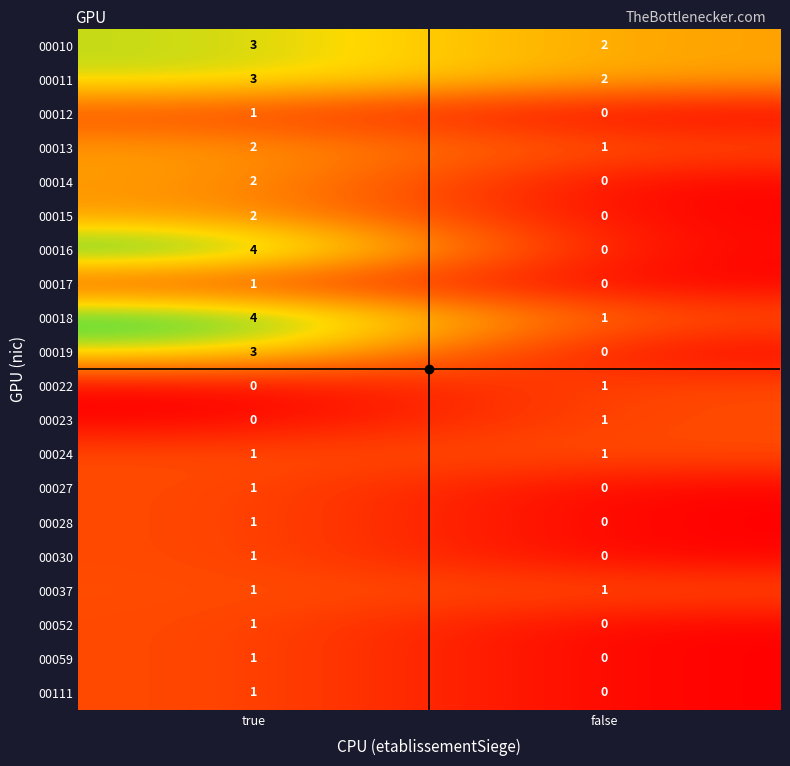

How many series are shown in this chart?

20